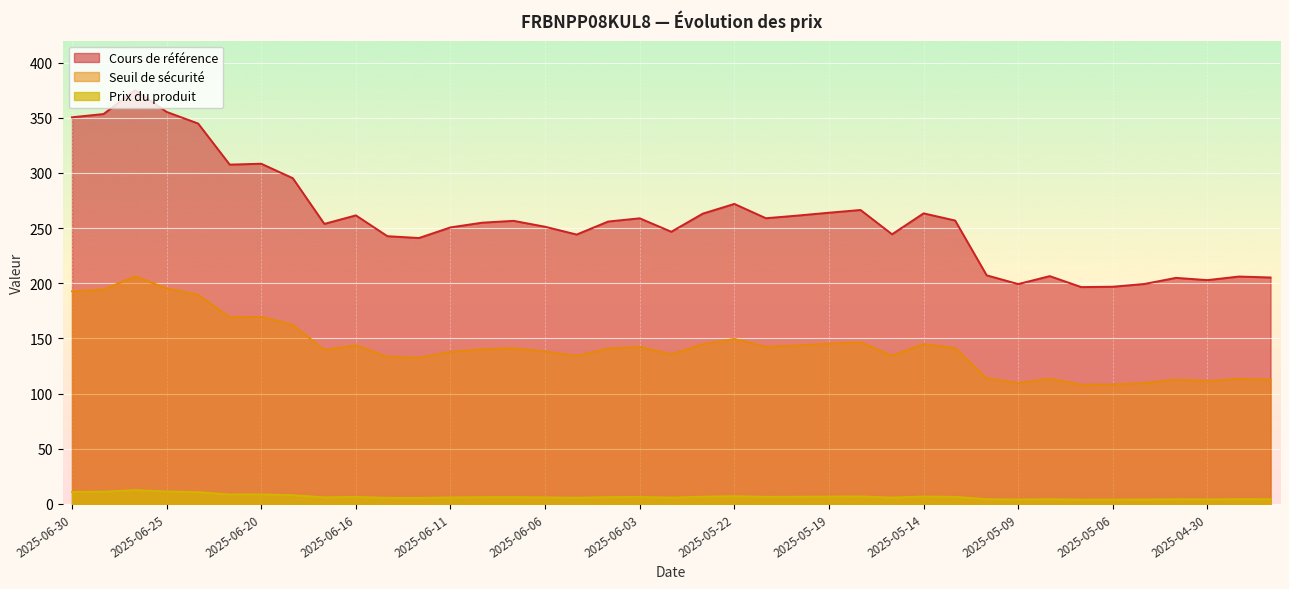

Where is Seuil de sécurité nearest to the value 157?

2025-06-18